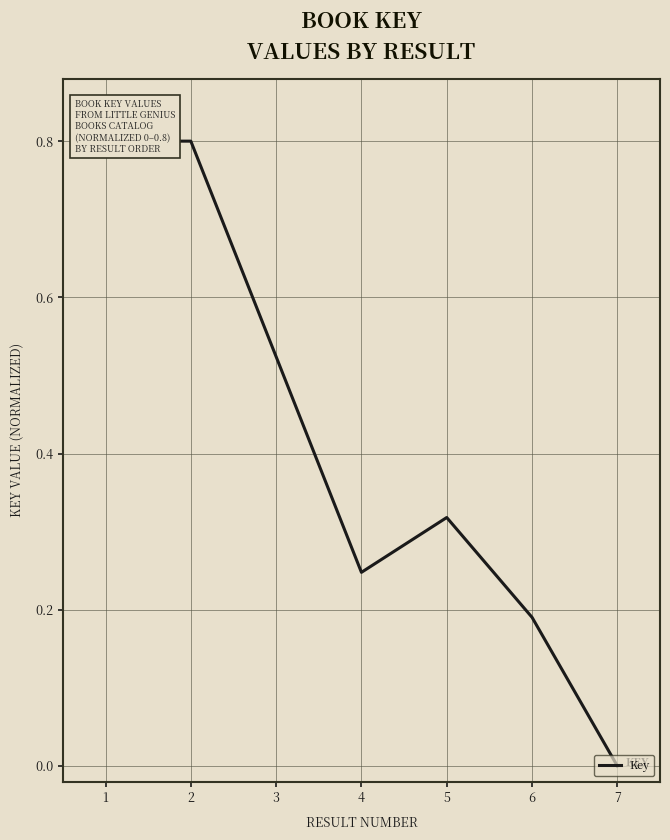

Does the chart have visible grid lines?

Yes